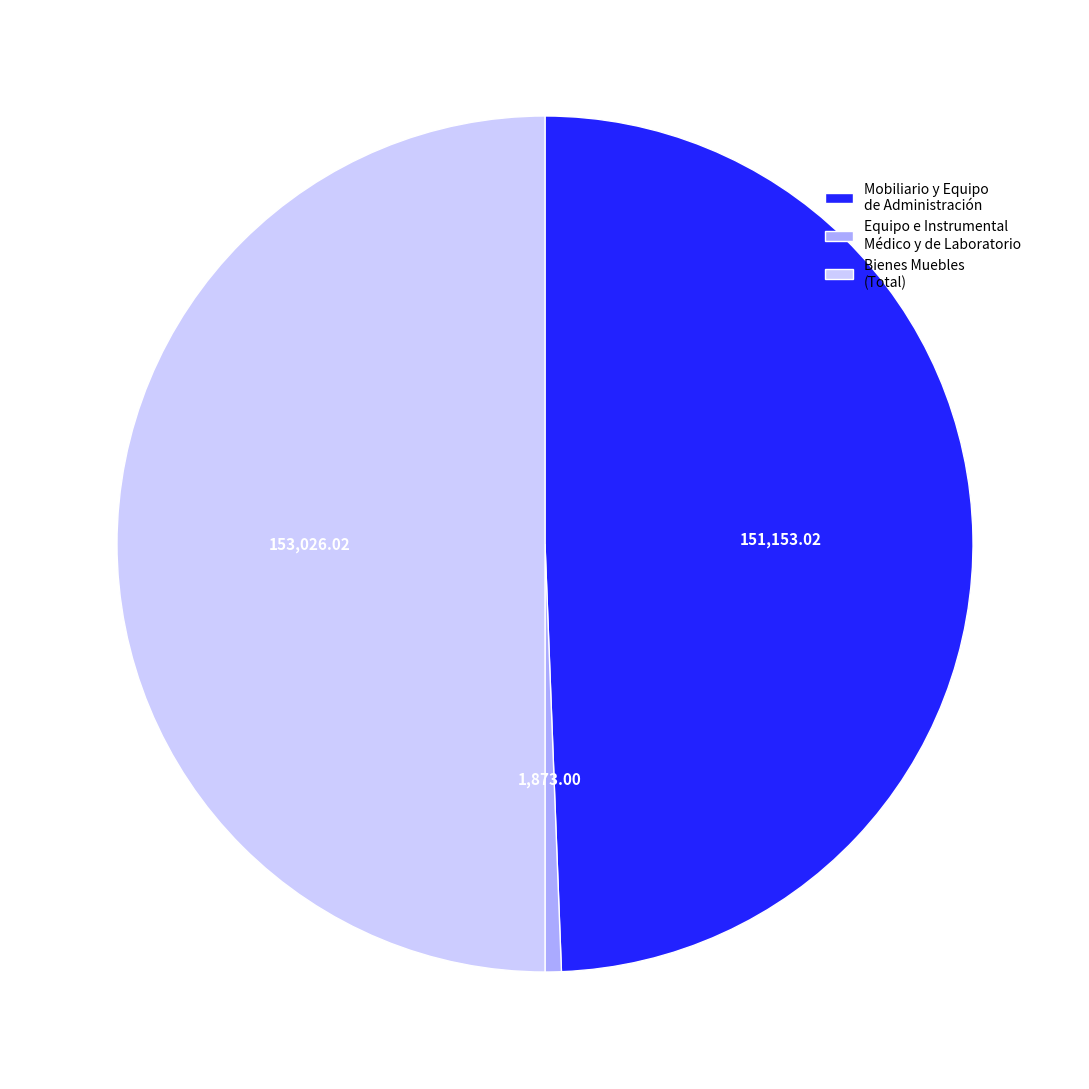

Do Bienes Muebles (Total) and Equipo e Instrumental Médico y de Laboratorio together represent more than half of the pie?

Yes